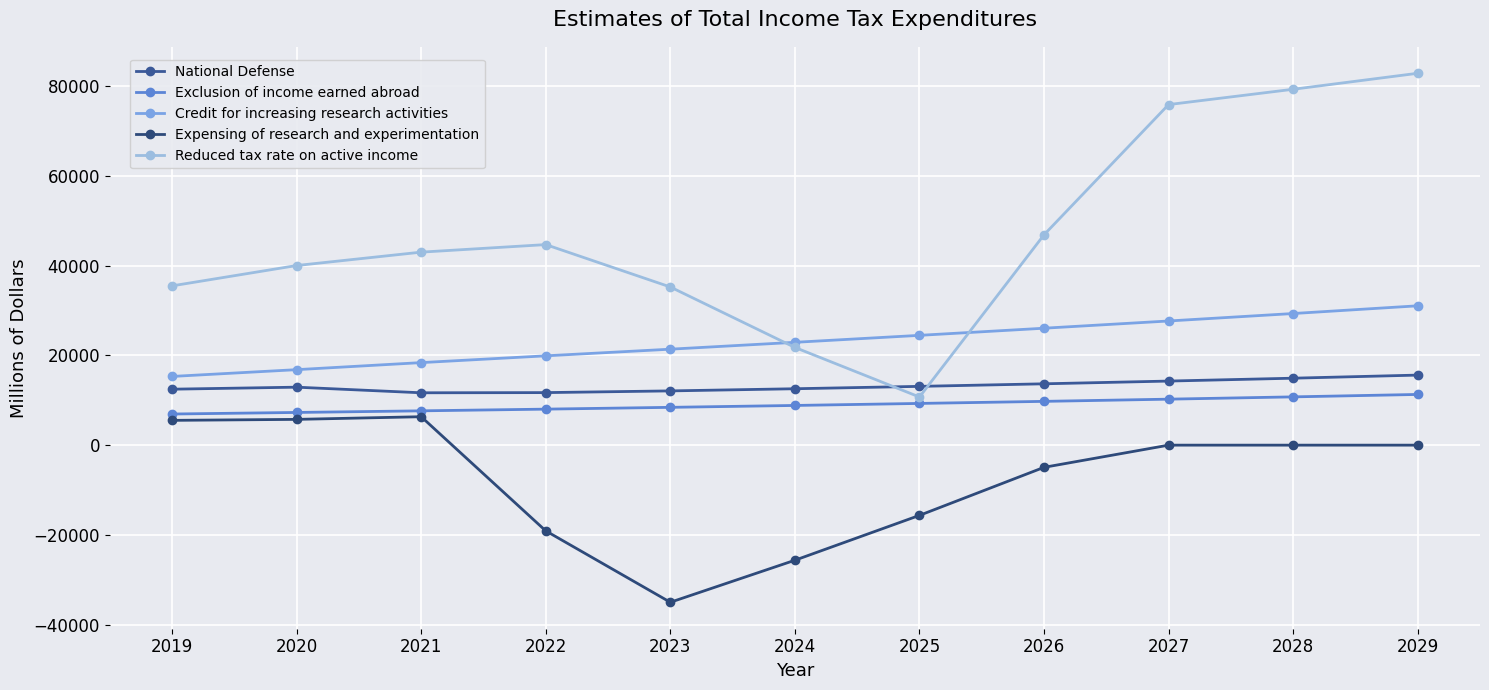

At which label does Reduced tax rate on active income reach its peak?

2029